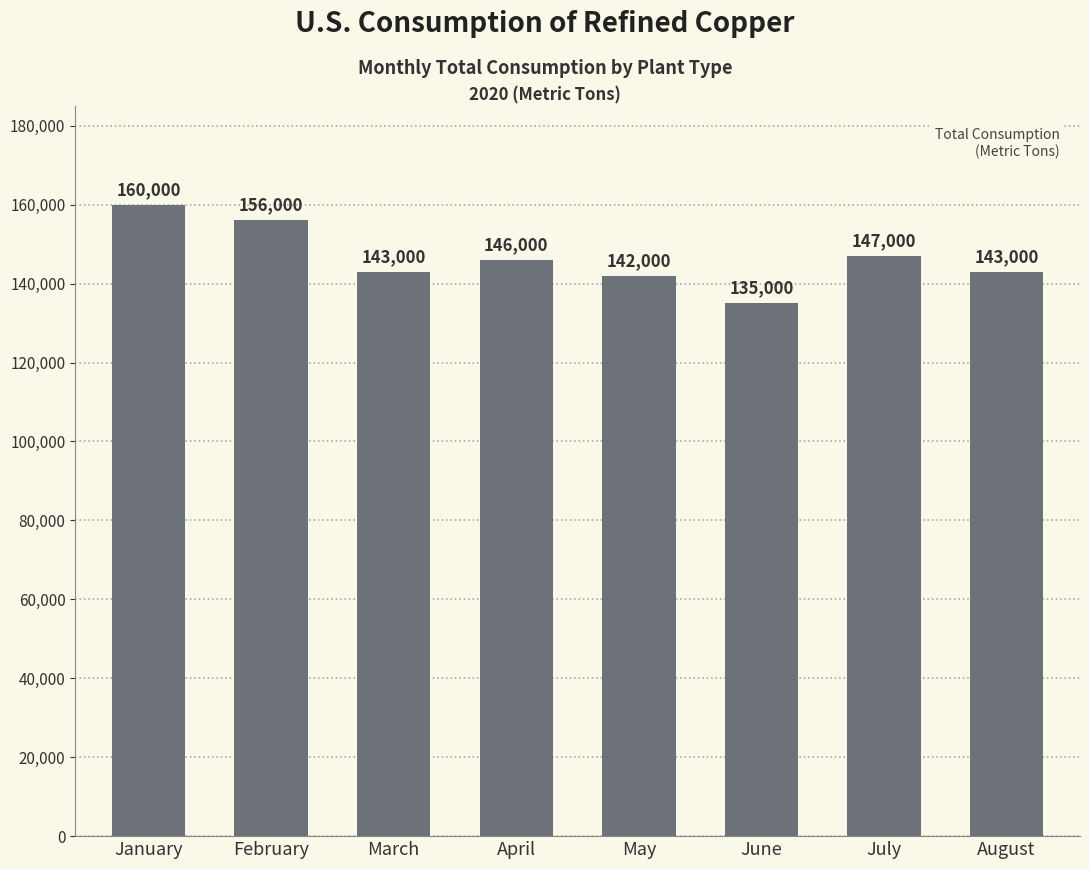

What is the value of the 2nd bar from the left?

156000